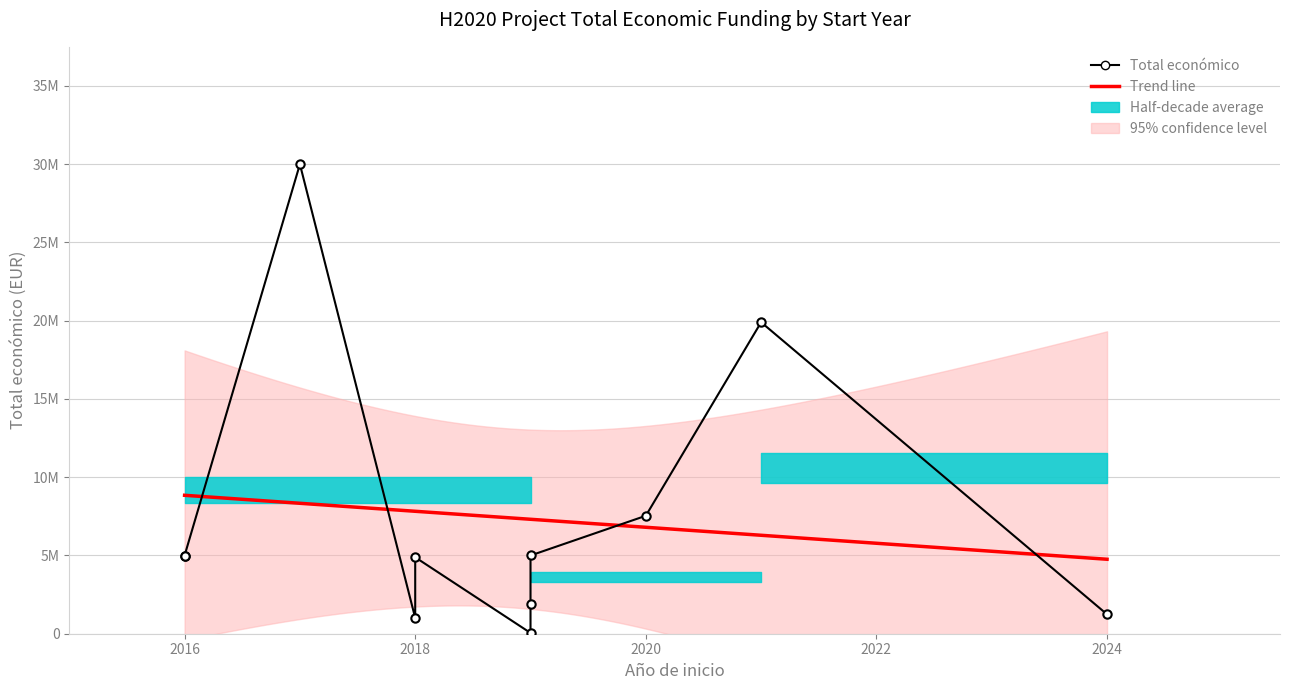

Rank the categories by value from lowest to highest.

2019, 2018, 2024, 2019, 2018, 2016, 2016, 2019, 2020, 2021, 2017